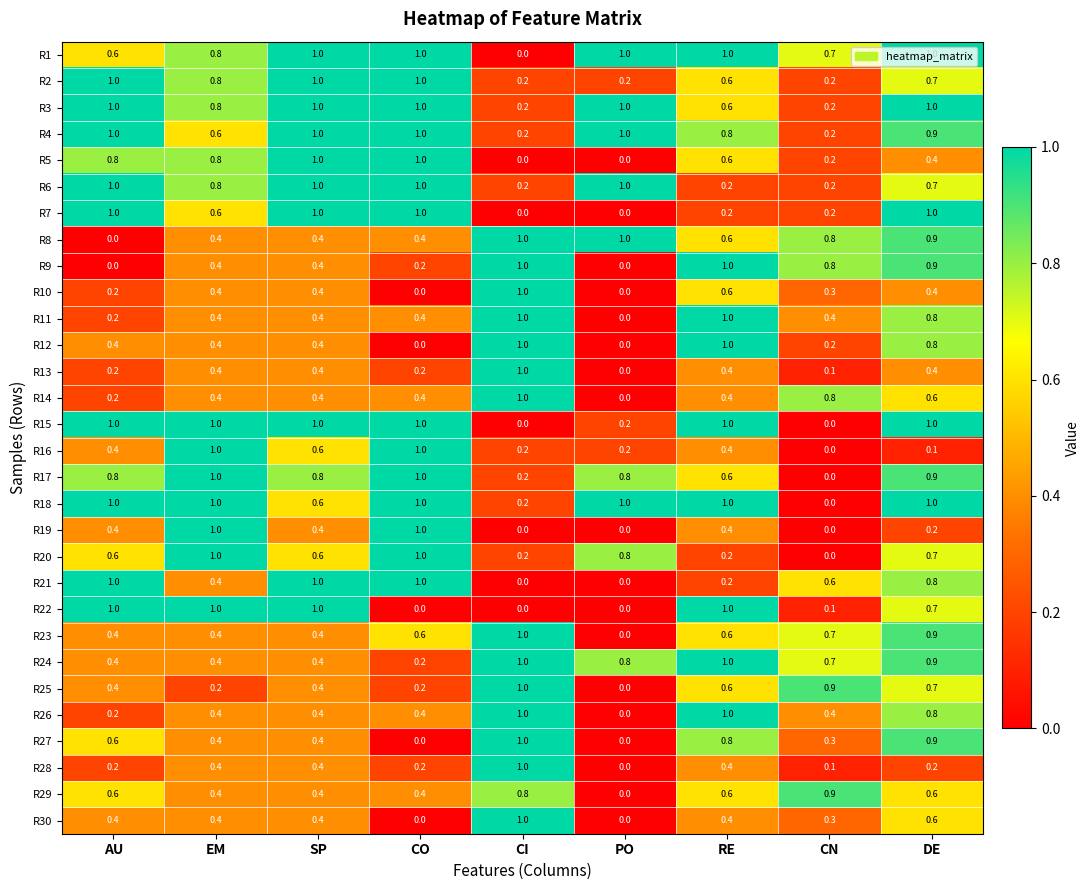

At which category is the sum across all series the highest?

DE